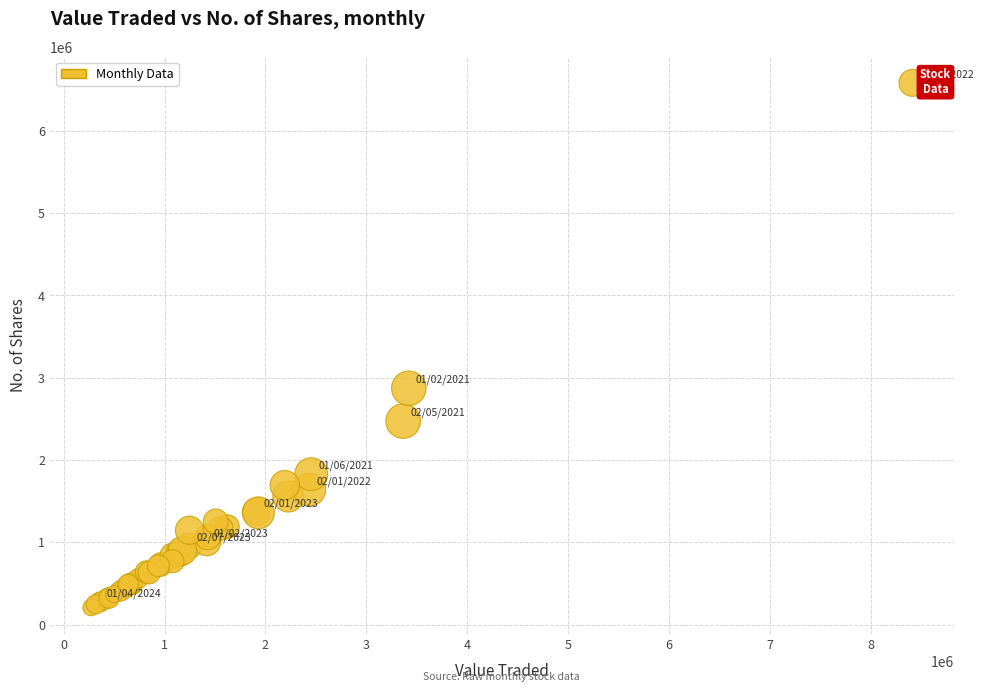

What Y value in the scatter plot is closest to 3393353?

2870390